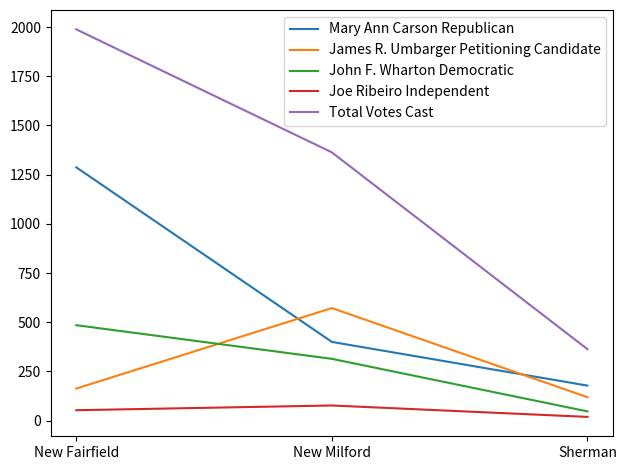

What are all the series names shown in the legend?

Mary Ann Carson Republican, James R. Umbarger Petitioning Candidate, John F. Wharton Democratic, Joe Ribeiro Independent, Total Votes Cast